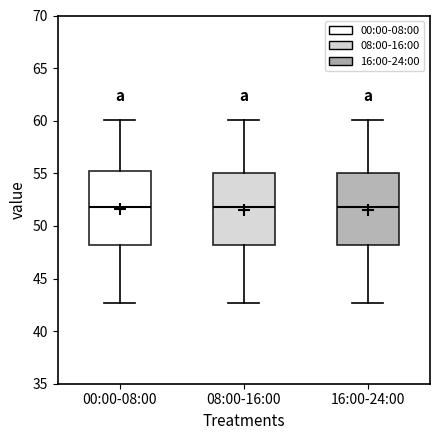

Reading left to right, read every box against the y-axis: the position of its median line, the range the box covers, and the ends of its whiskers. The values are not printed on the chart, so give them approximately, as read against the axis.

00:00-08:00: median 52.0, box 48.0 to 55.0, whiskers 42.5 to 60.0
08:00-16:00: median 52.0, box 48.0 to 55.0, whiskers 42.5 to 60.0
16:00-24:00: median 52.0, box 48.0 to 55.0, whiskers 42.5 to 60.0